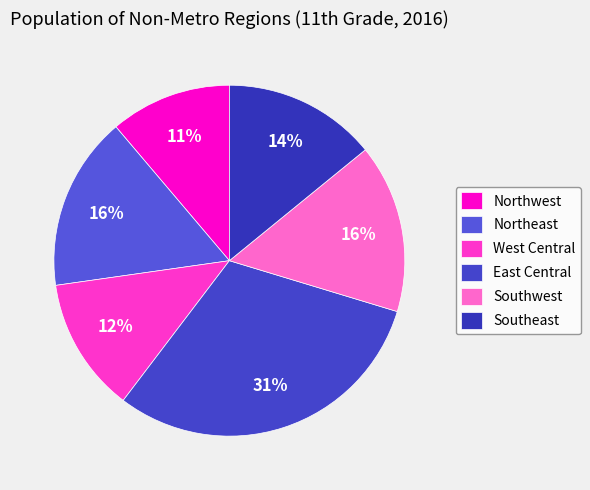

Is the sum of Southeast and Northeast greater than half?

No